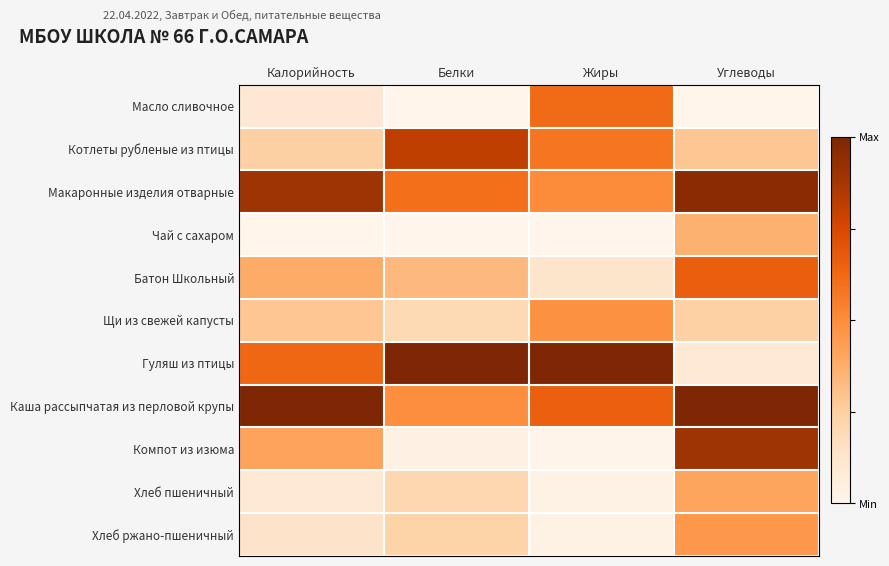

What is the total value across all series at Белки?

3.9